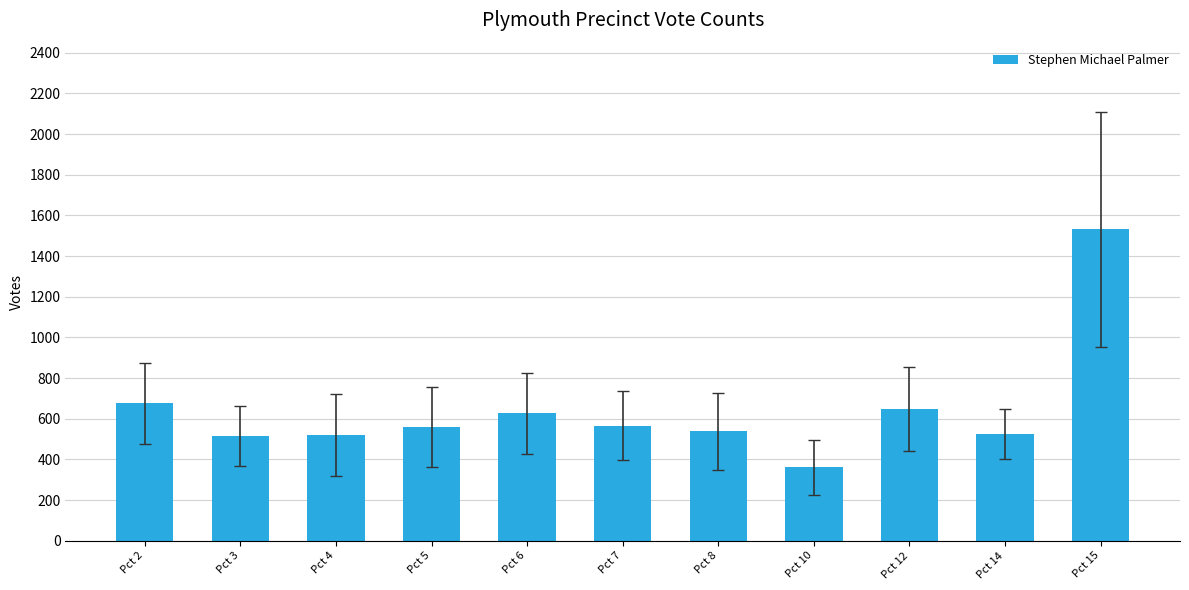

Which category has the lowest value across all series?

Pct 10